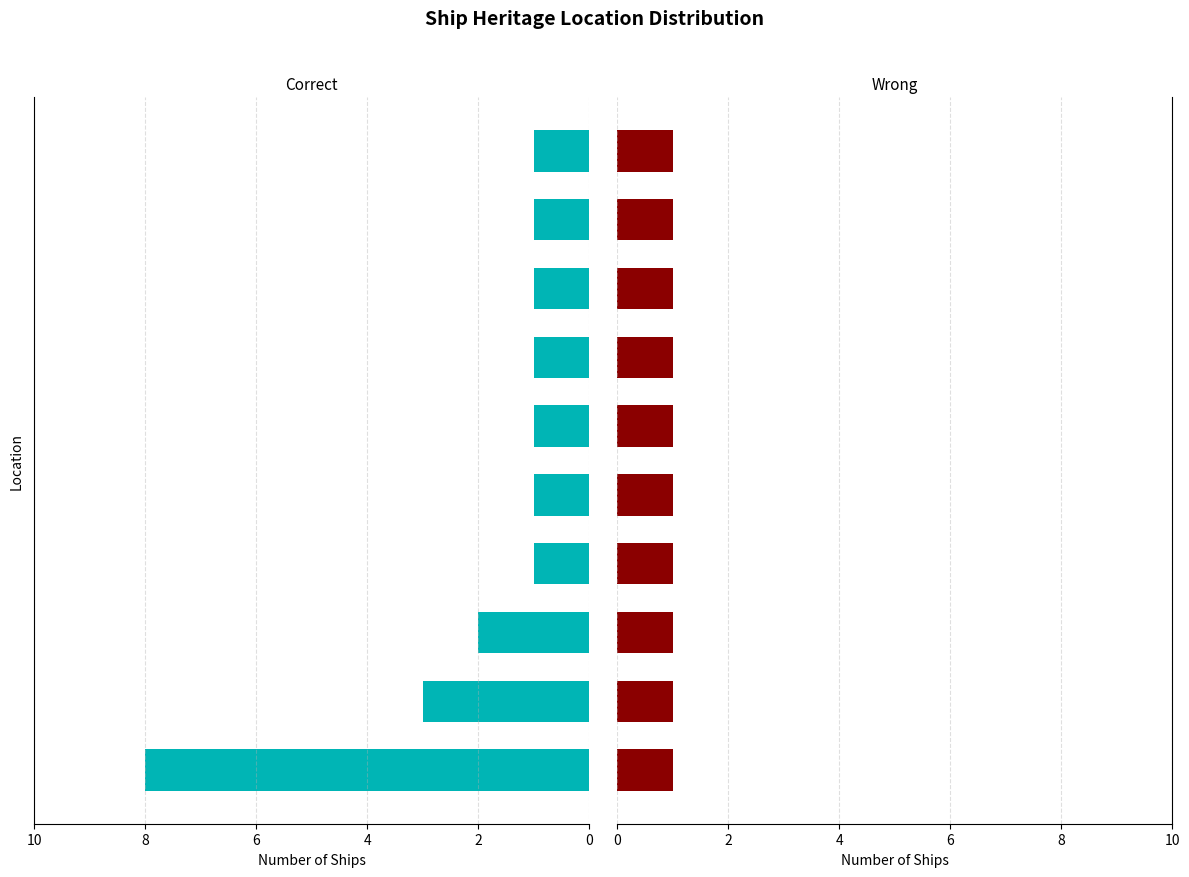

The value of Wrong at 8 is 1.0. True or false?

False